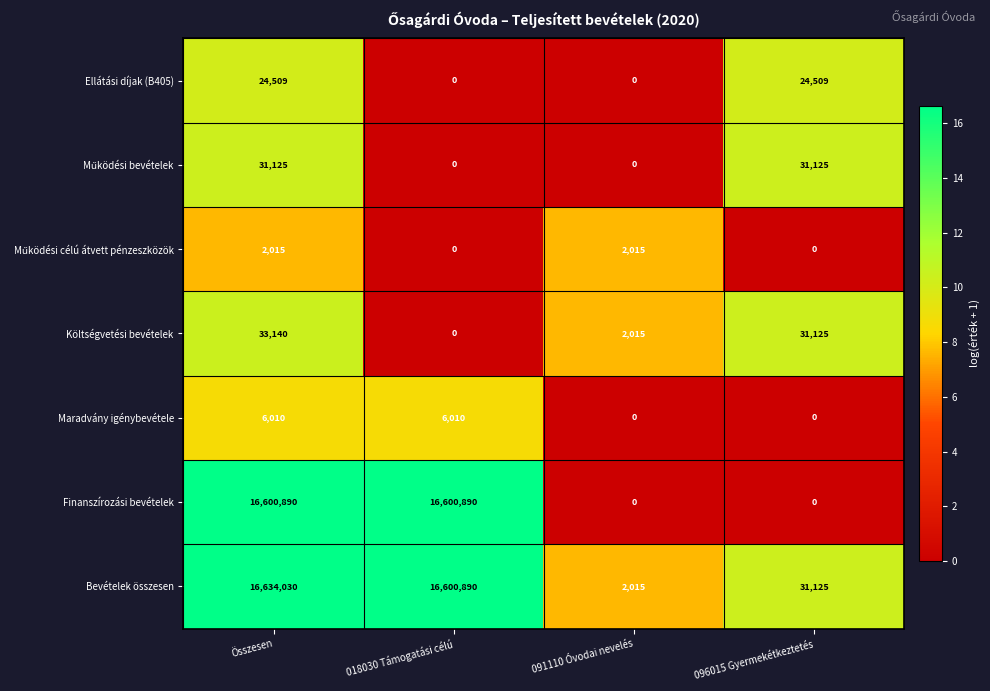

Which series has the widest spread of values?

Bevételek összesen